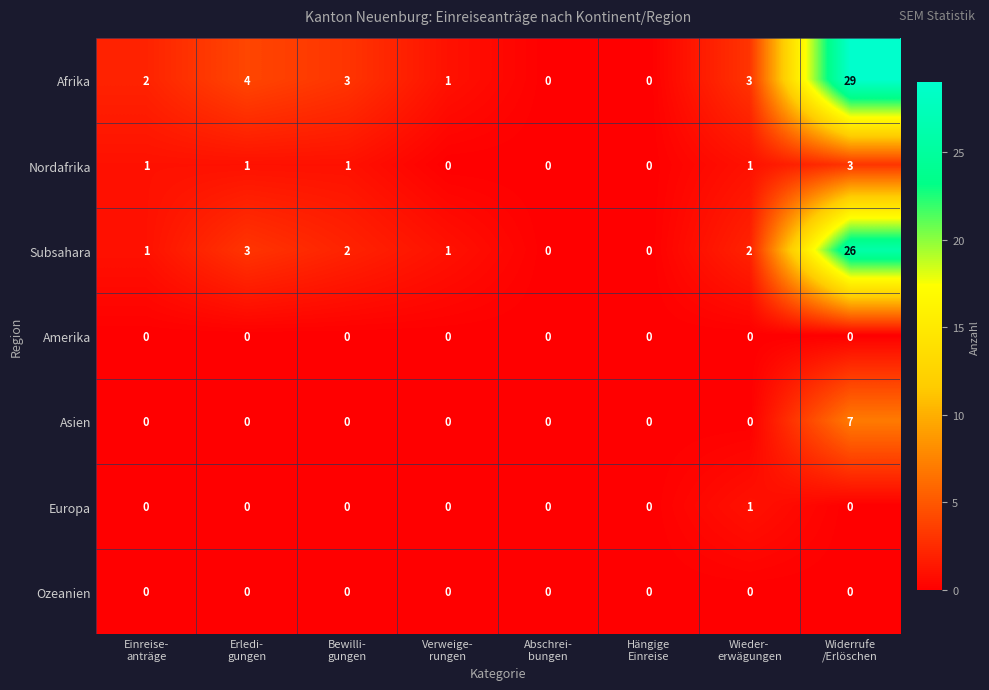

How many Nordafrika values are between 0 and 1?

7